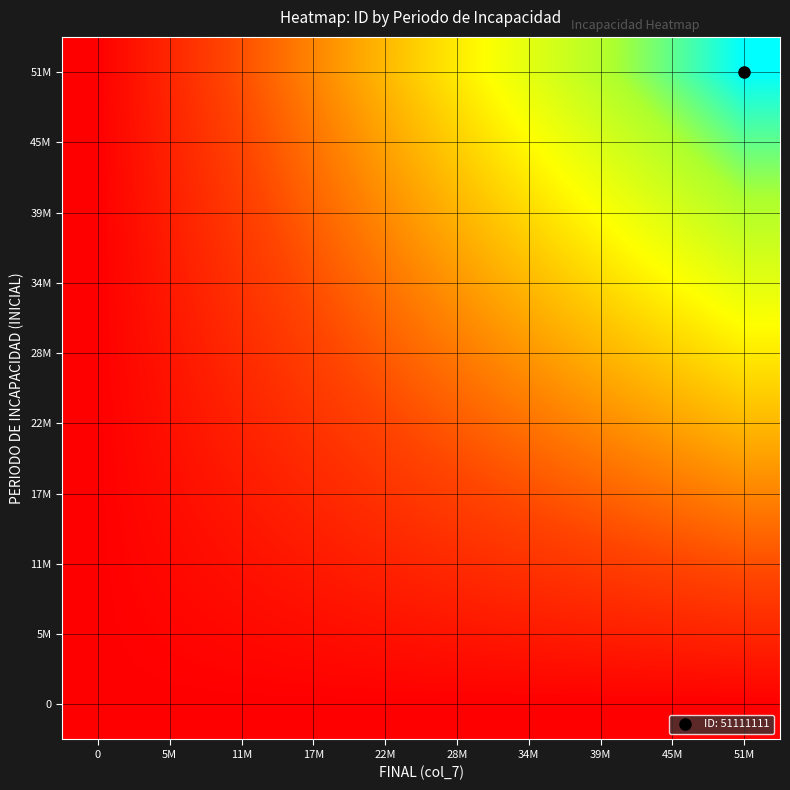

Count the number of categories in the chart.

10